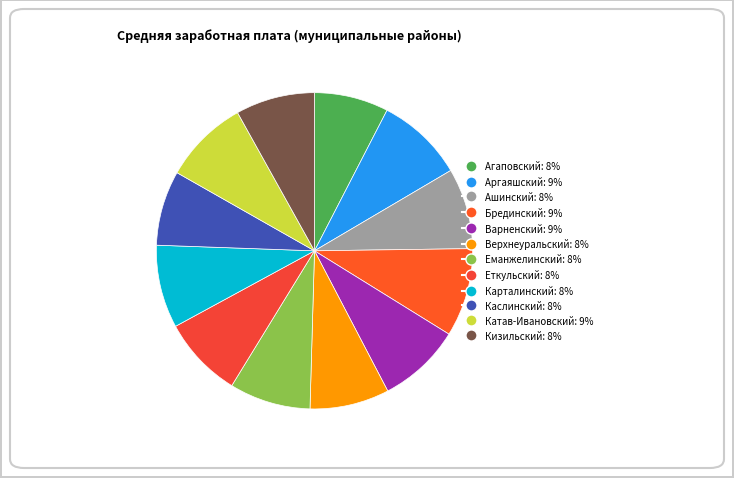

True or false: Ашинский accounts for 8% of the total.

True